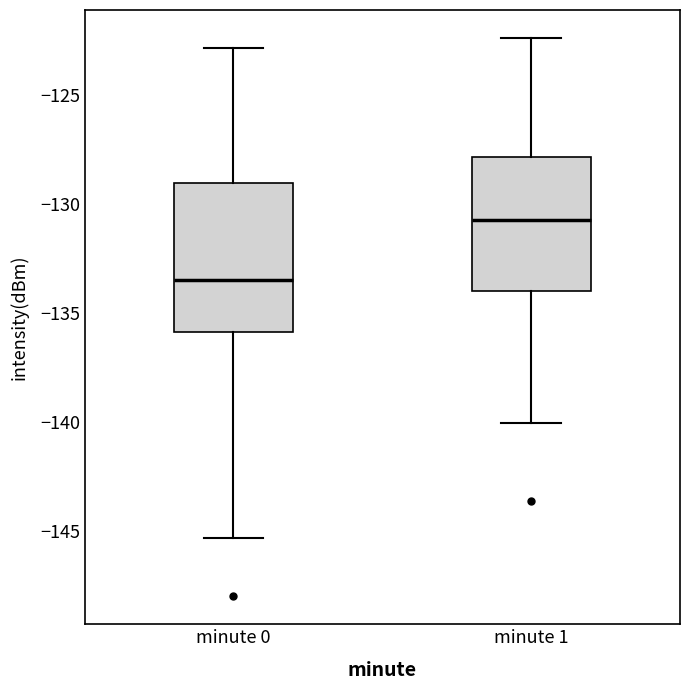

Reading left to right, read every box against the y-axis: the position of its median line, the range the box covers, and the ends of its whiskers. The values are not printed on the chart, so give them approximately, as read against the axis.

minute 0: median -133.5, box -136.0 to -129.0, whiskers -145.5 to -123.0
minute 1: median -130.5, box -134.0 to -128.0, whiskers -140.0 to -122.5